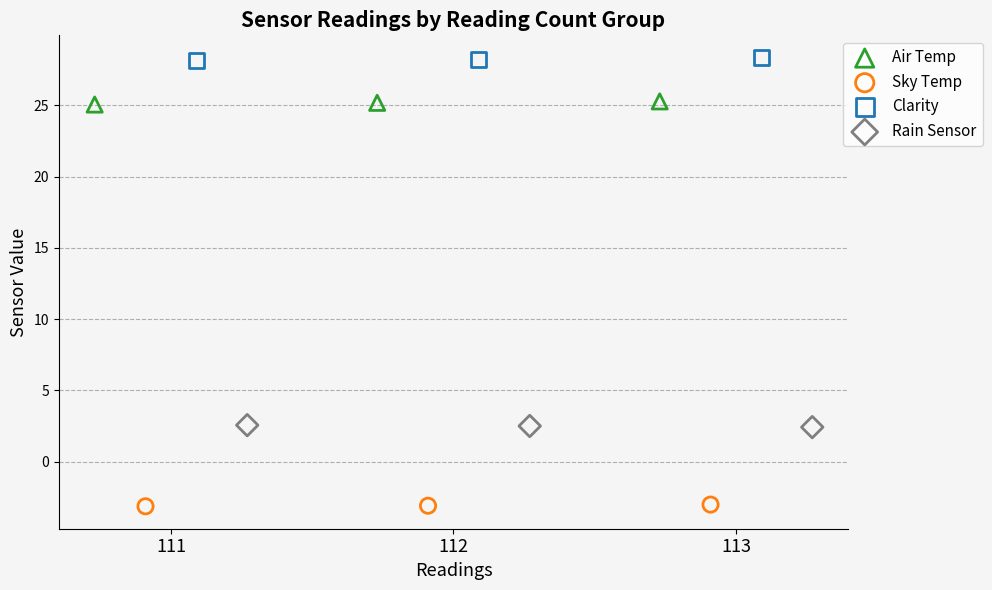

Which series reaches the minimum Y coordinate?

Sky Temp